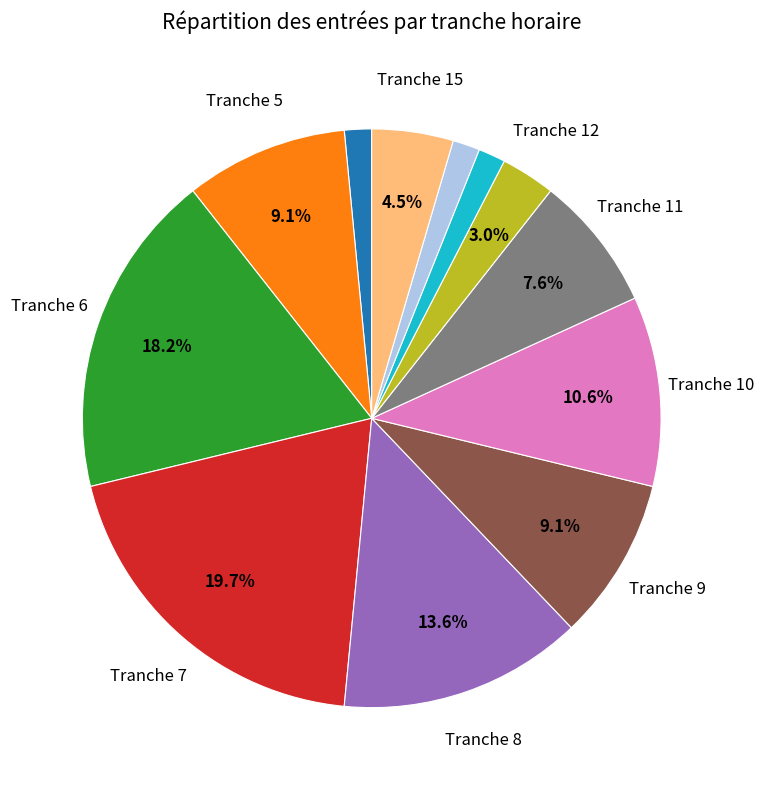

Is there any slice that represents more than half of the pie?

No